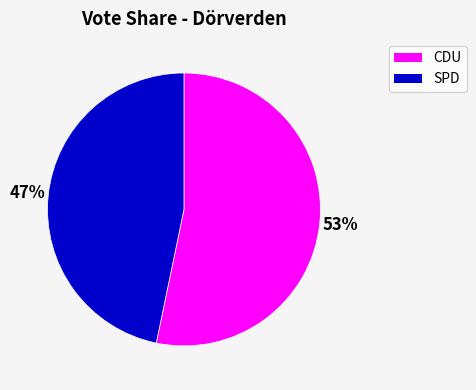

To the nearest percent, what percentage of the pie is CDU?

53%